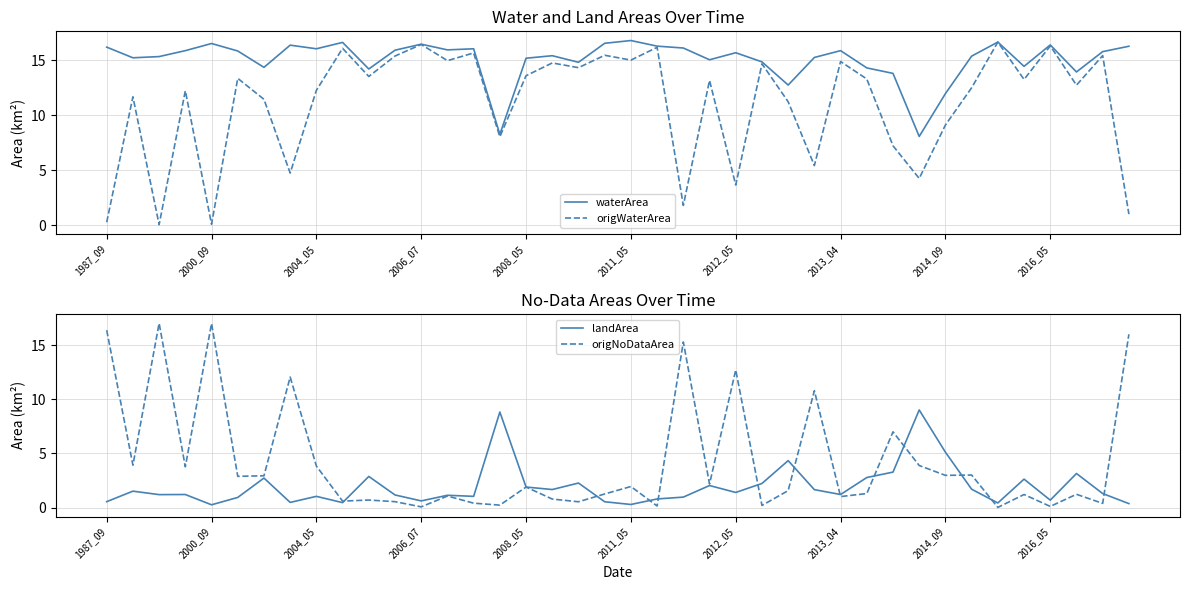

Which series changed the most between 13 and 31?

origWaterArea